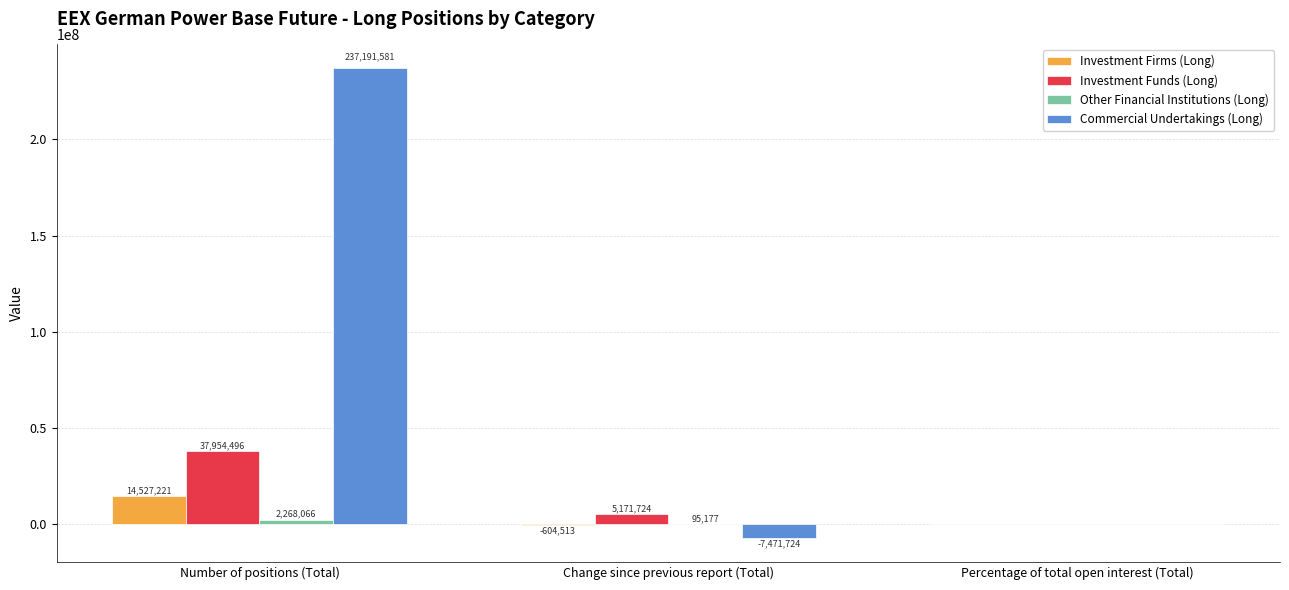

Which label corresponds to the largest value in the chart?

Number of positions (Total)